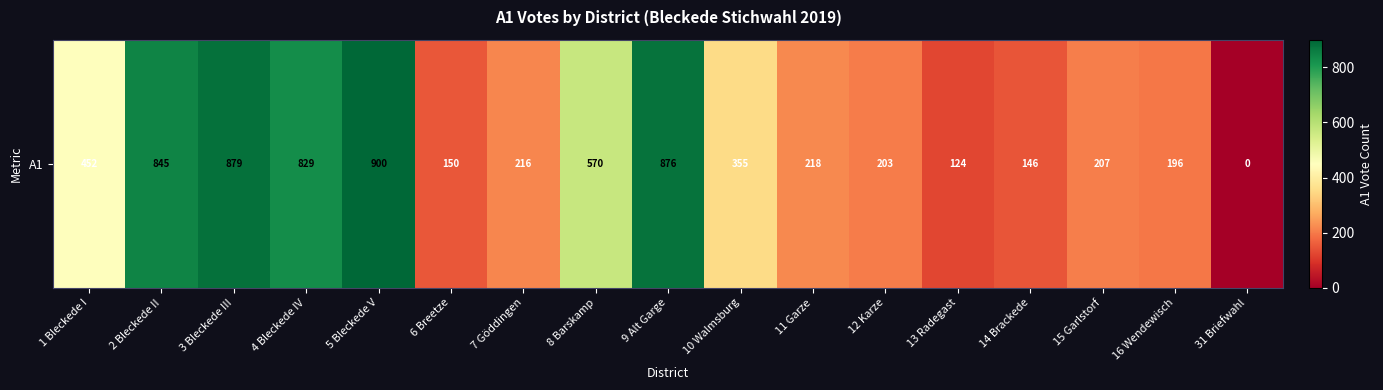

How many positive values are there?

16